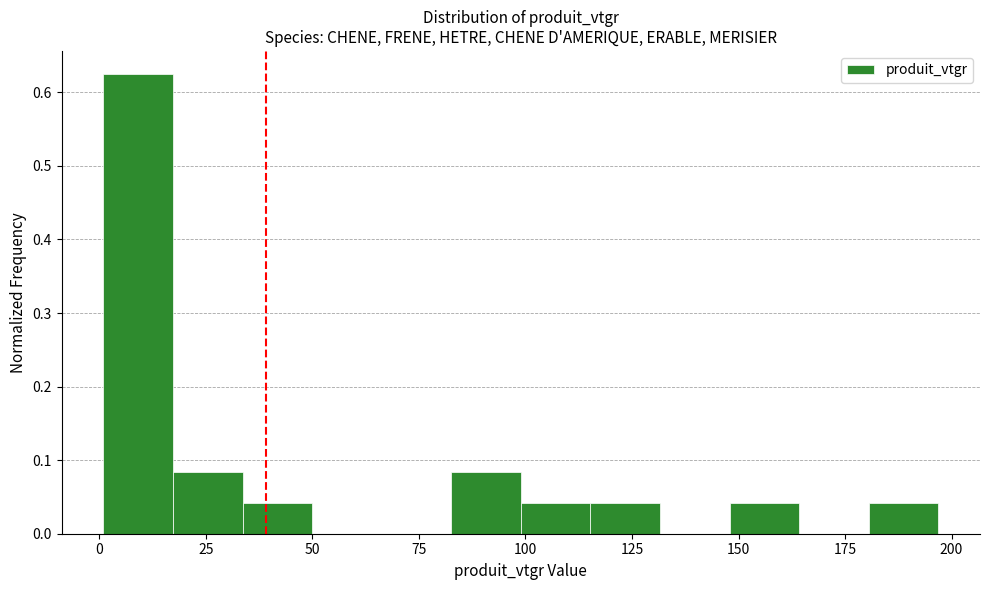

Around what value on the x-axis is the tallest bar? Give the approximate position of its centre, as read against the axis.

10